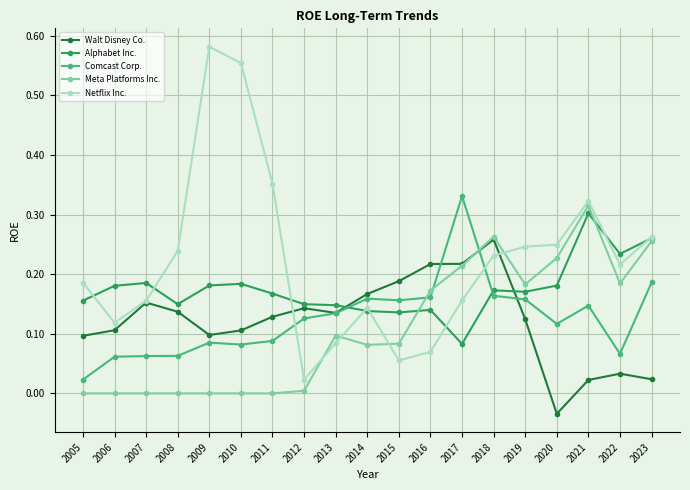

Between which two adjacent categories do Netflix Inc. and Meta Platforms Inc. first intersect?

2012 and 2013